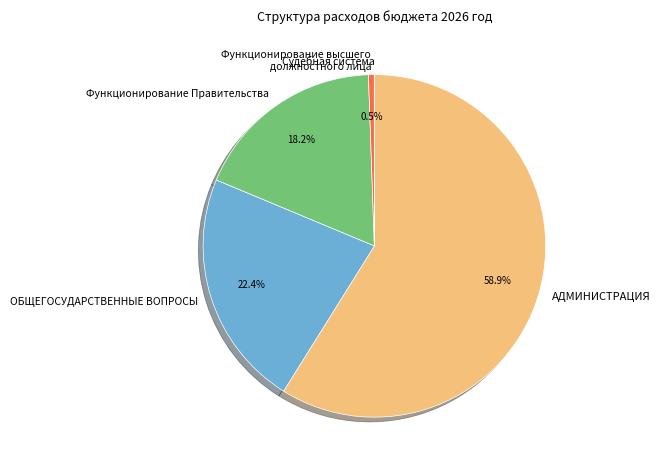

To the nearest percent, what is the difference between the largest and smallest slice percentages?

59%